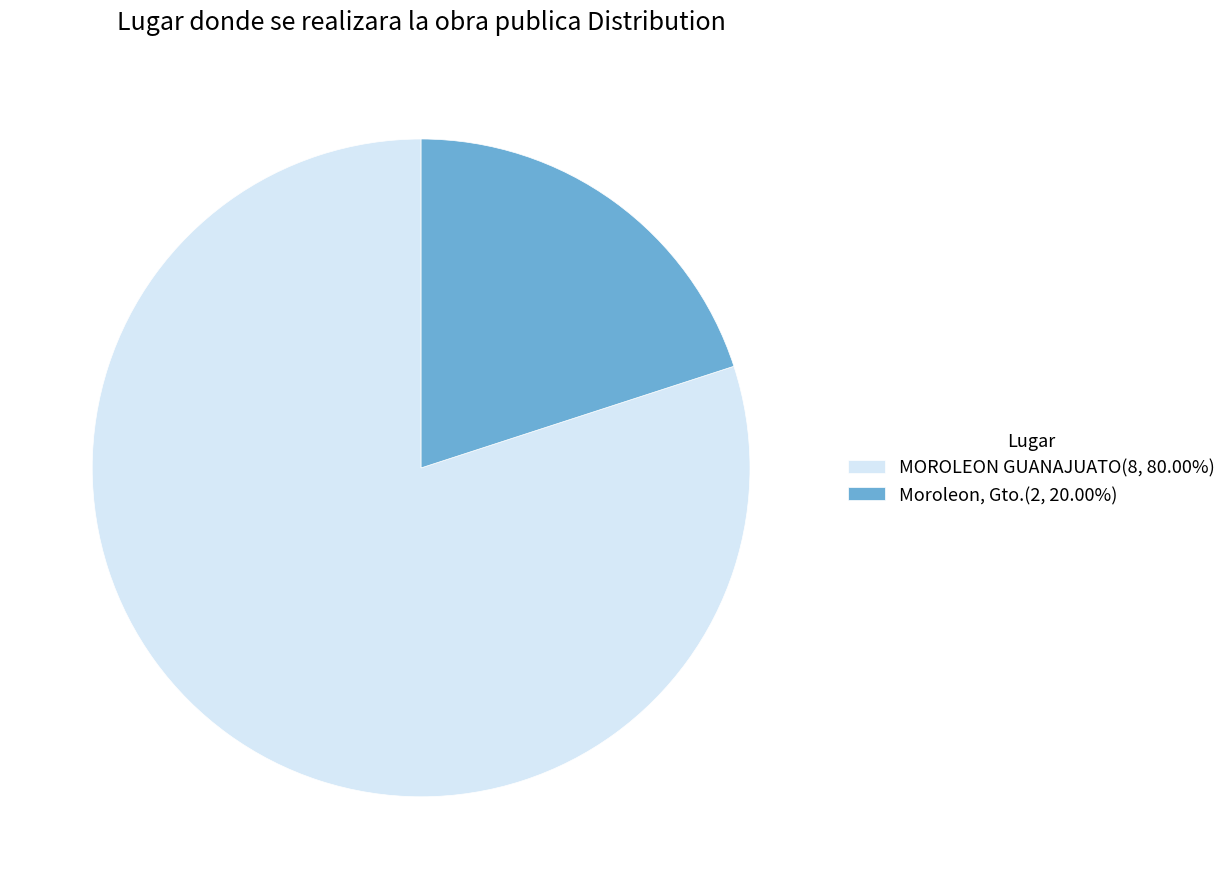

Does MOROLEON GUANAJUATO(8, 80.00%) account for over 50% of the chart?

Yes